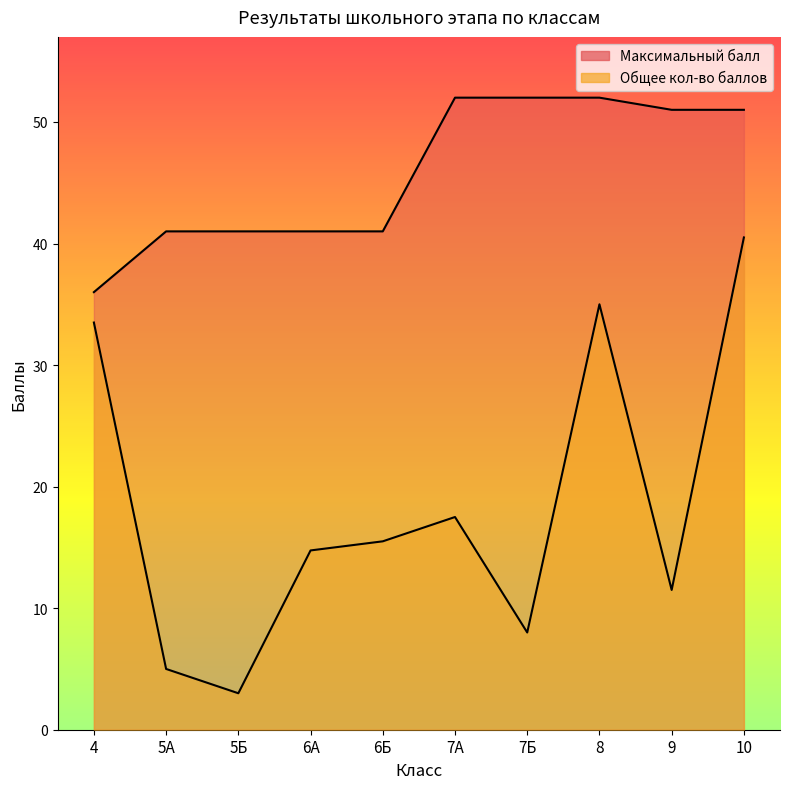

Which category has the lowest value across all series?

5Б